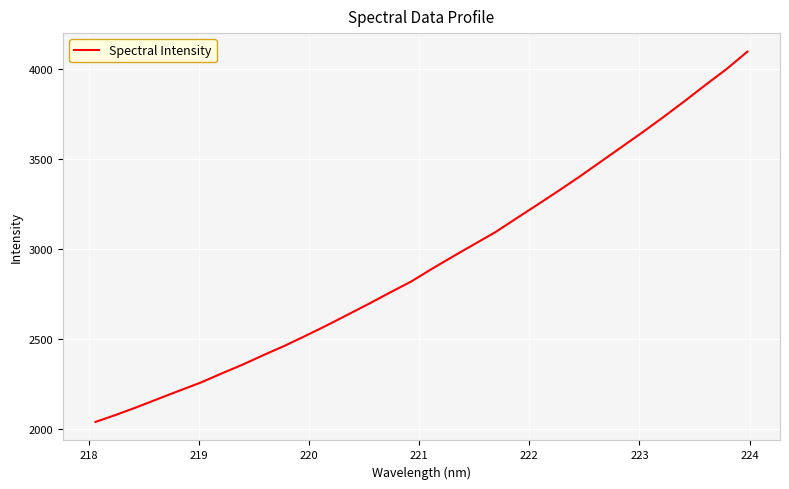

How many lines are shown in the chart?

1